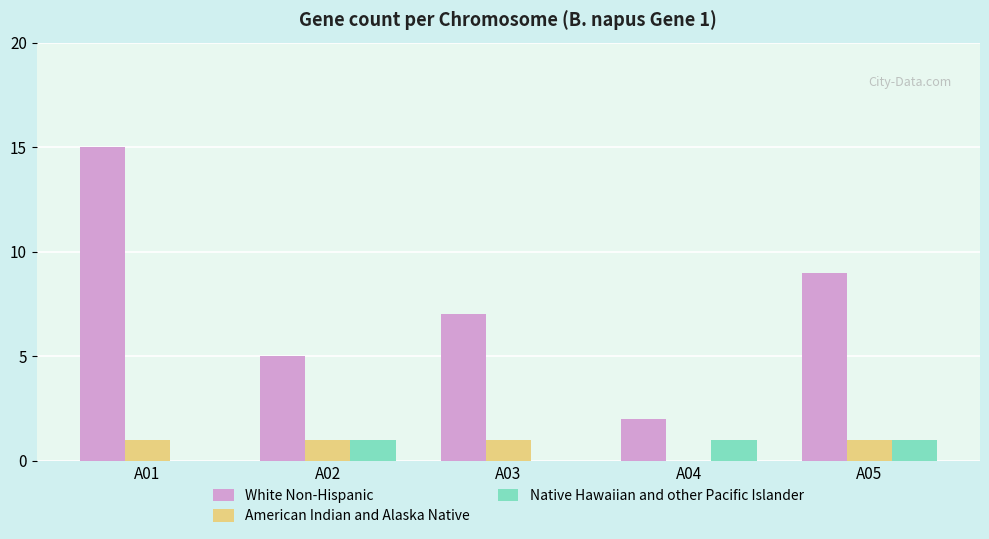

What is the greatest value displayed?

15